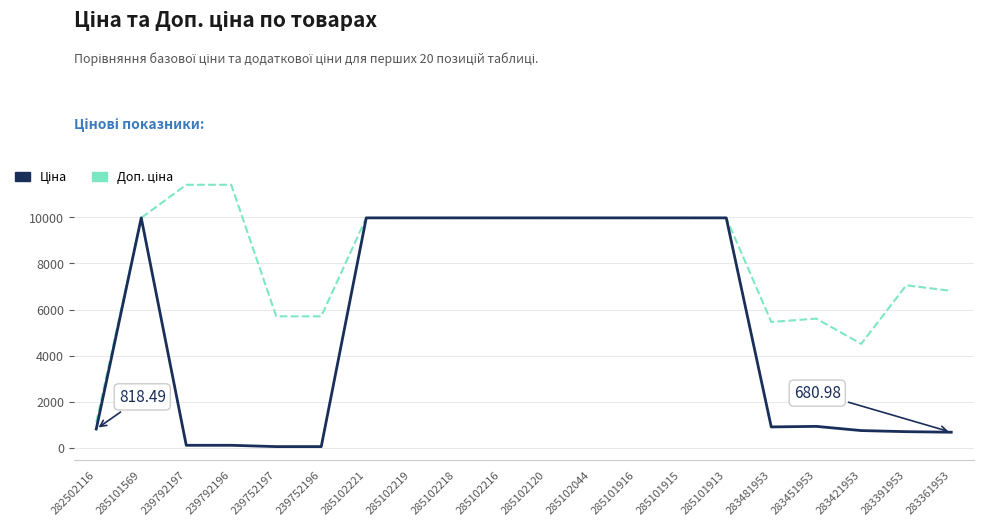

What is the total value across all series at 285101913?

19950.0